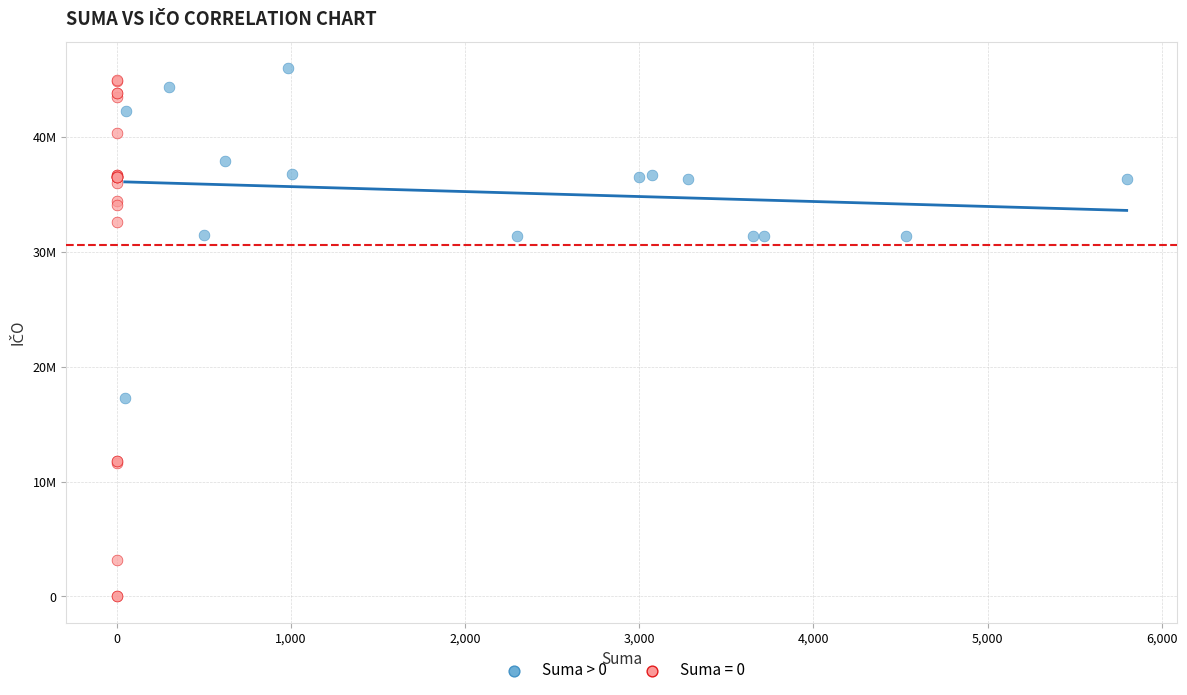

What are all the series names shown in the legend?

Suma > 0, Suma = 0